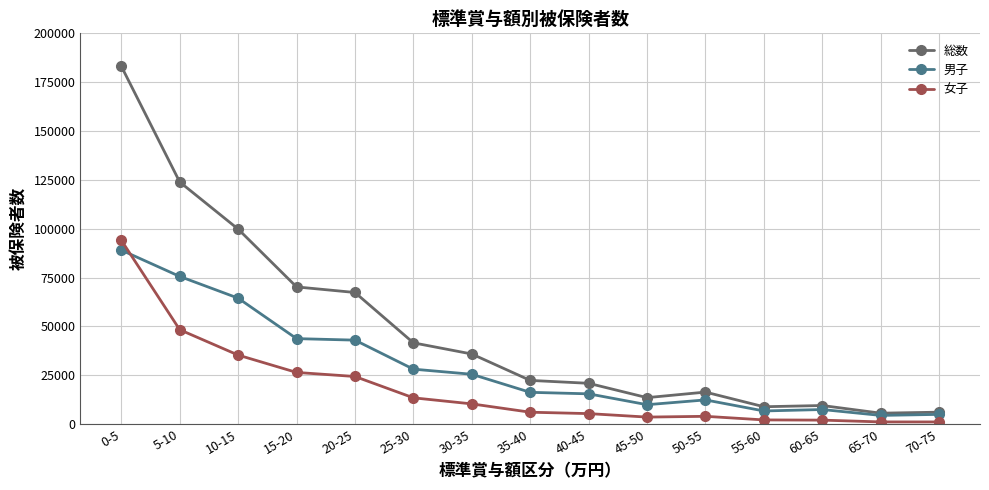

In 総数, how many points are higher than both neighbors (excluding endpoints)?

2